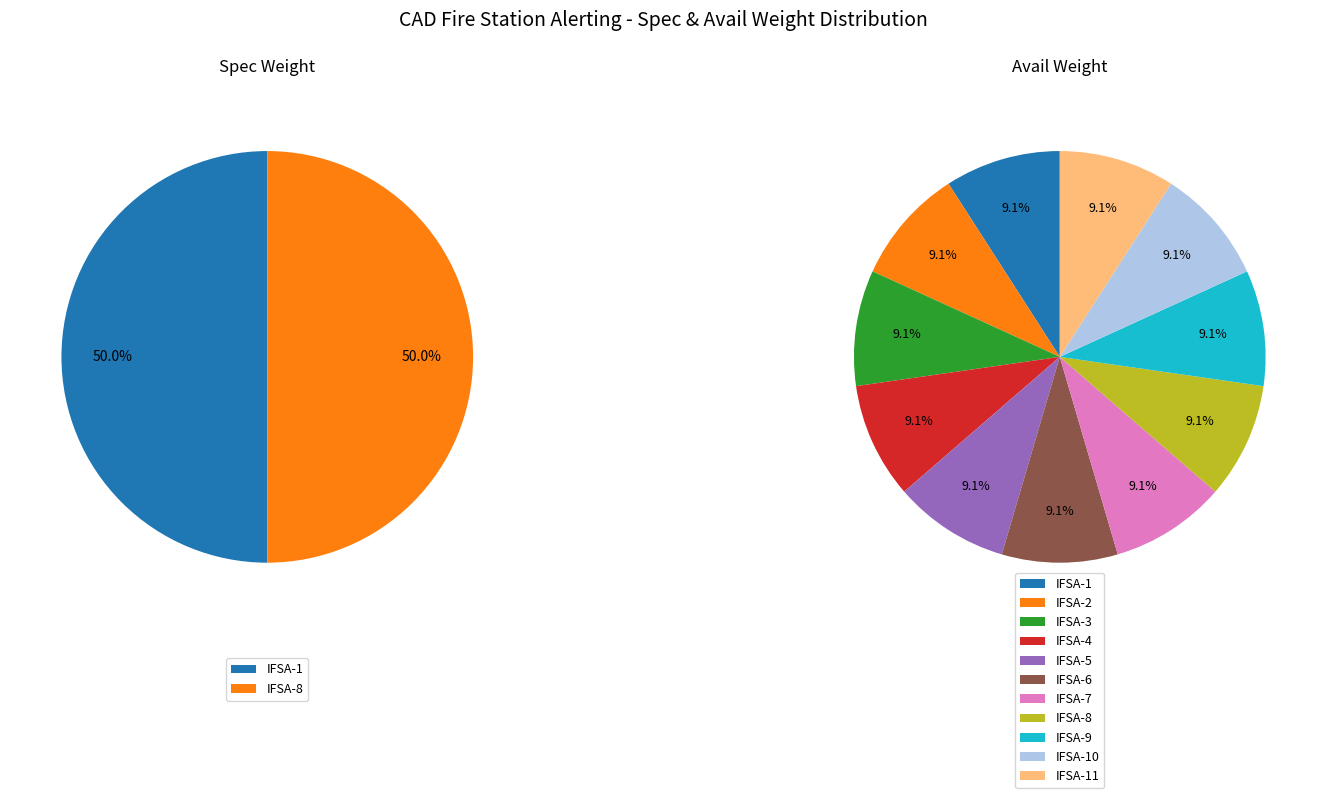

Count the number of slices in the pie.

11